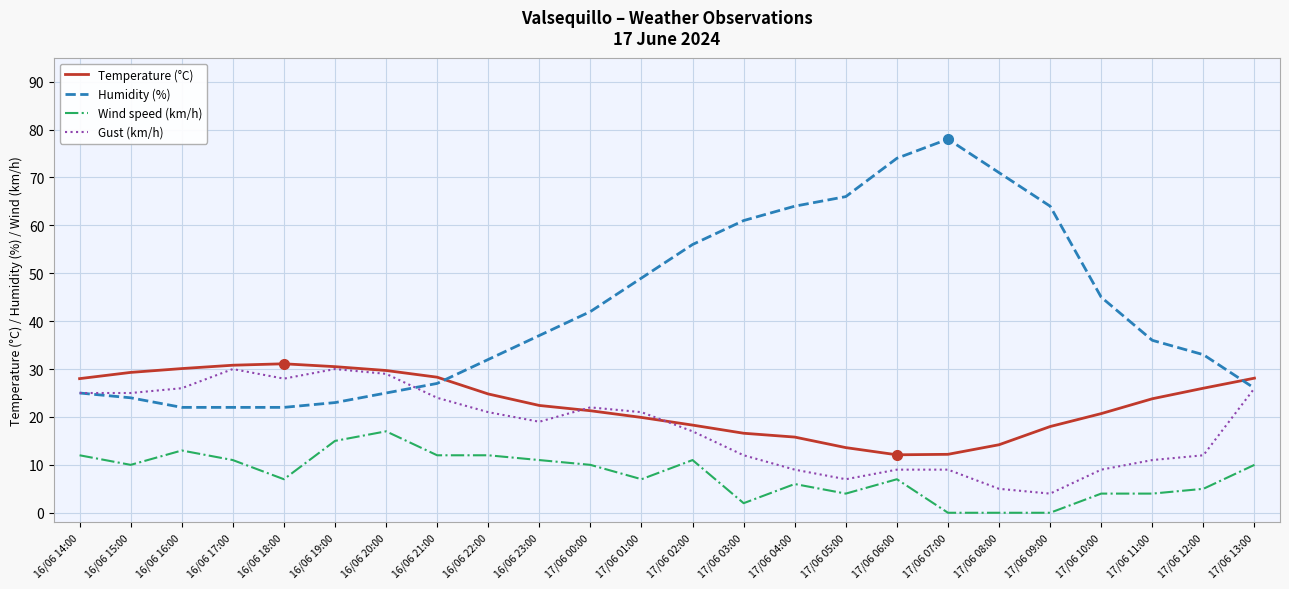

True or false: Gust (km/h) has a value of 28.0 at 16/06 18:00.

True